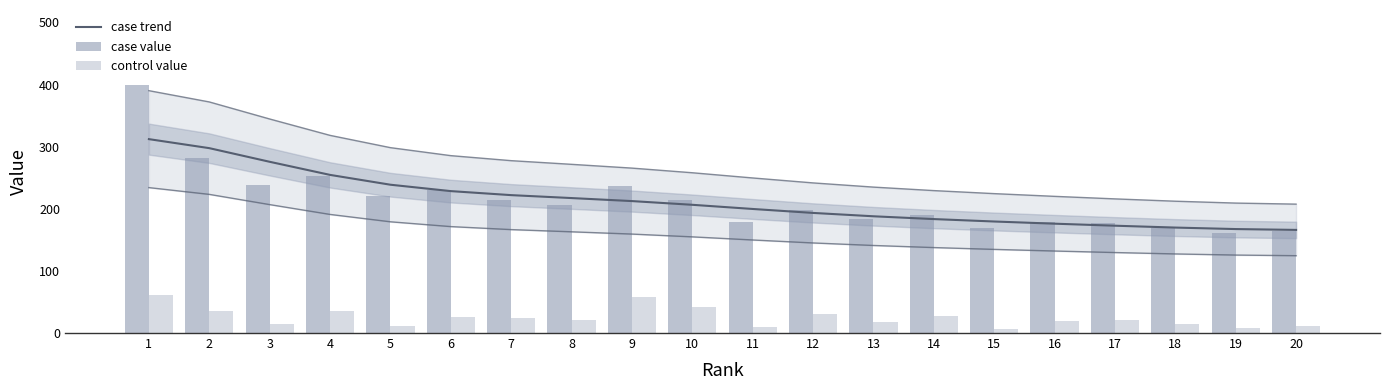

What are all the series names shown in the legend?

case trend, case value, control value